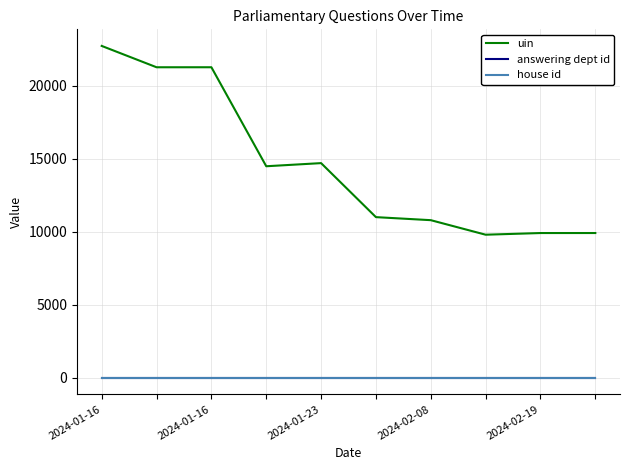

Does the chart have visible grid lines?

Yes